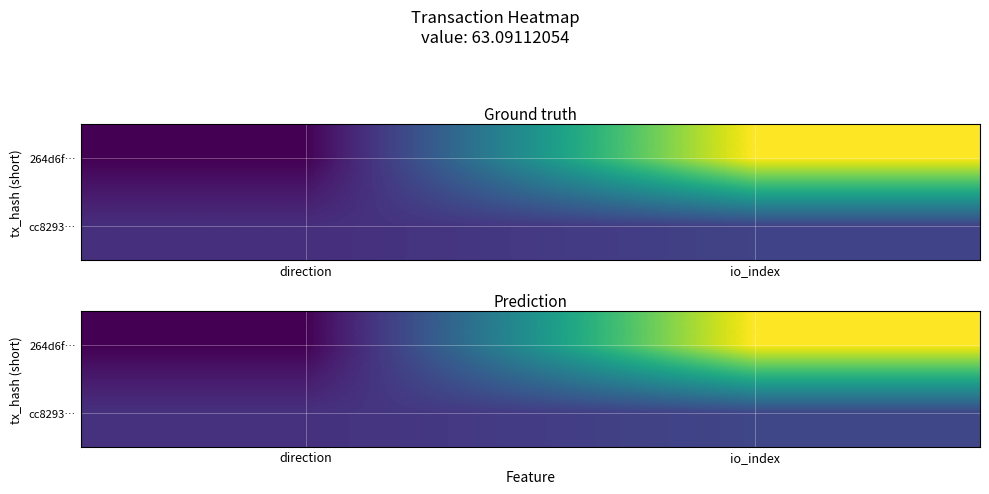

Is the value of 264d6f… at direction greater than the value of cc8293… at io_index?

No